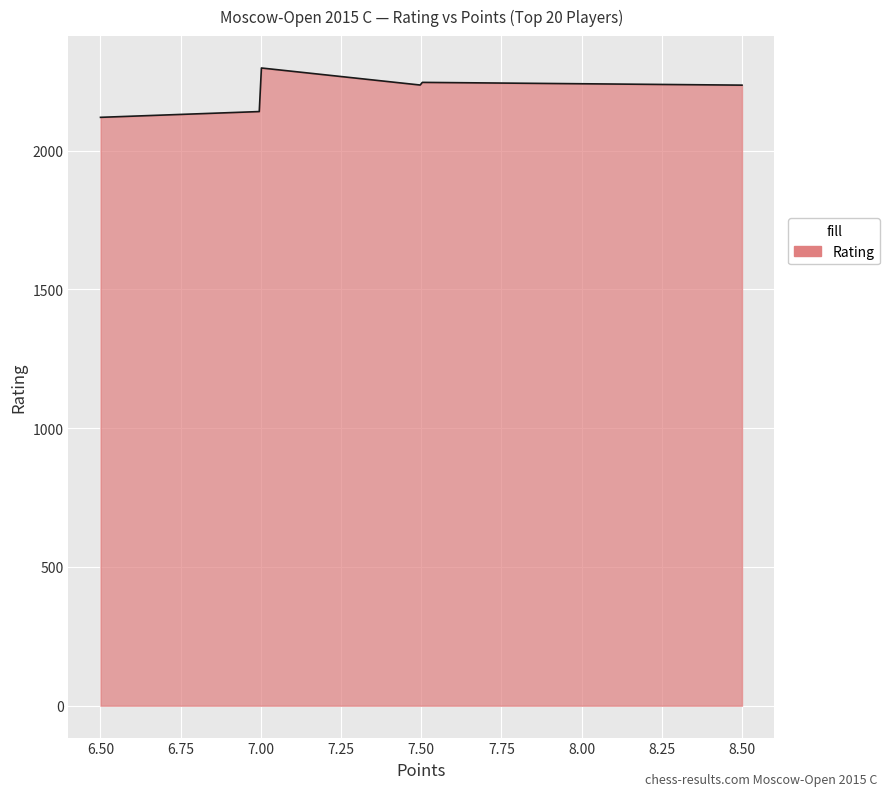

What is the difference between the maximum and minimum values?

177.8